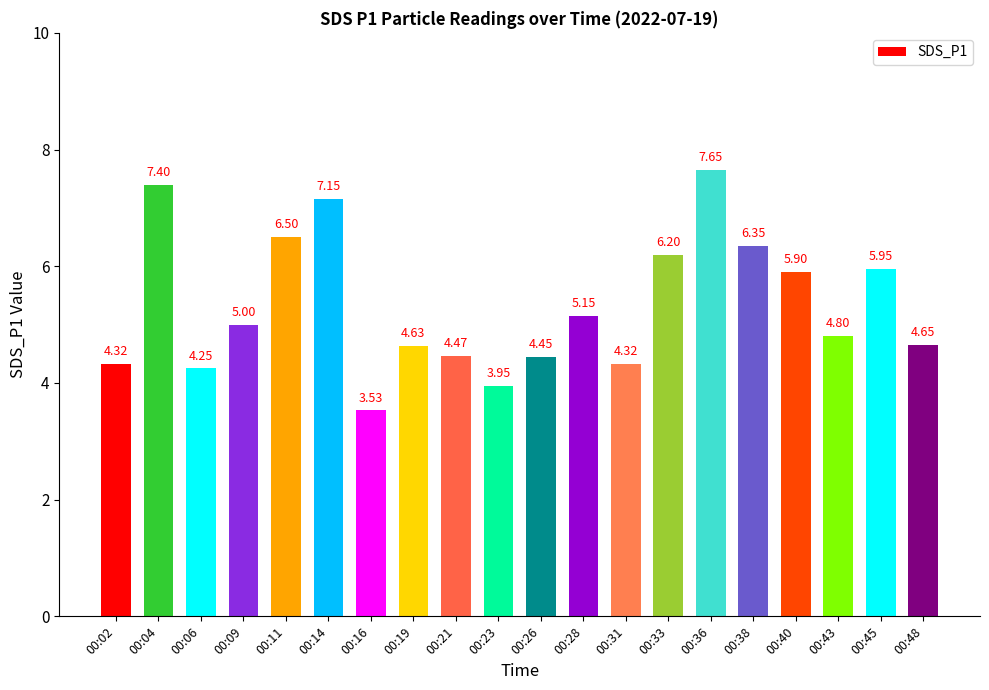

What is the difference between the values at 00:09 and 00:40?

0.9